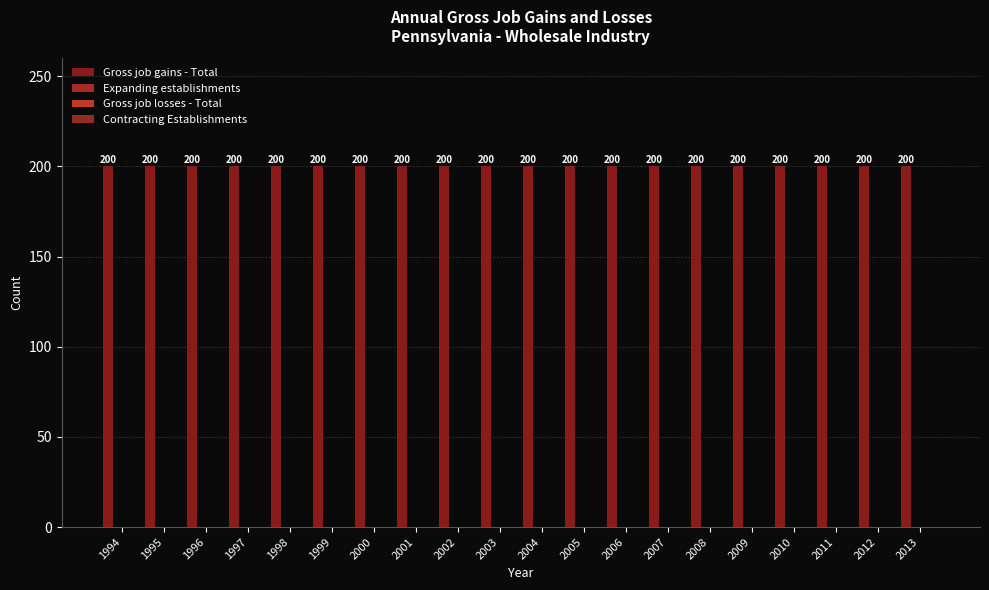

Where is Gross job losses - Total nearest to the value 0?

1994